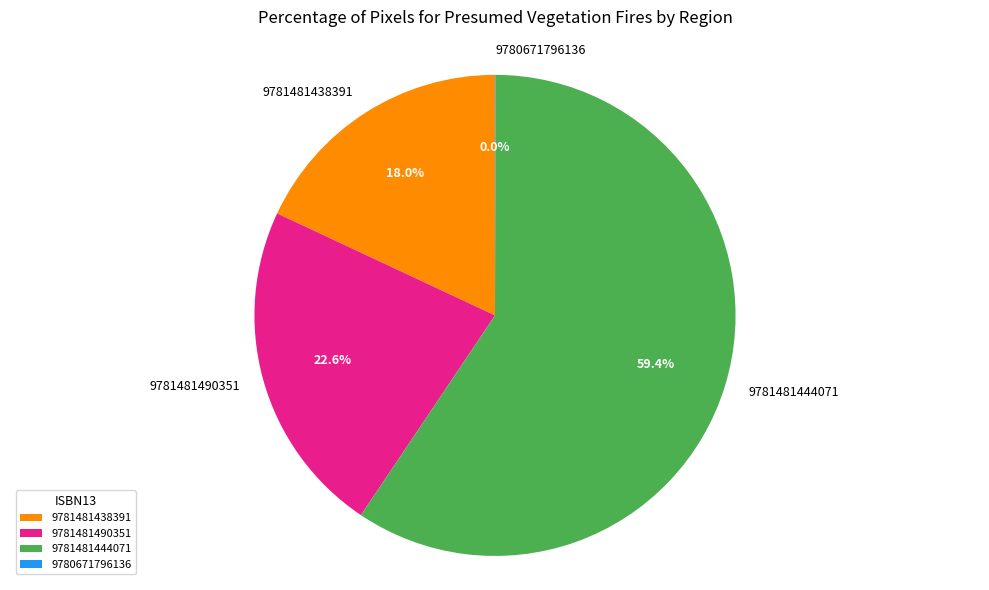

Which slice is the largest?

9781481444071